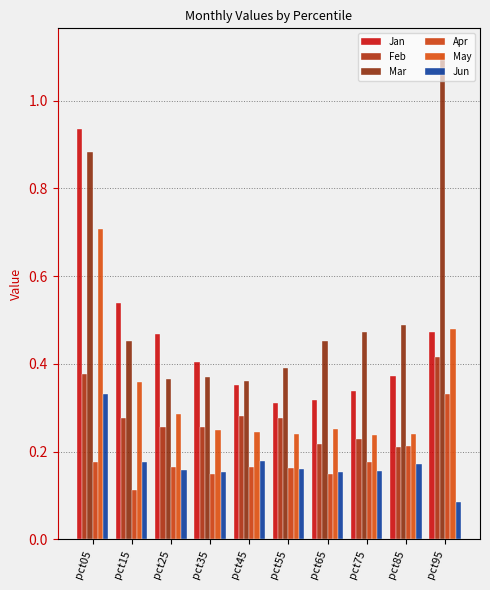

How many distinct data groups are displayed?

6